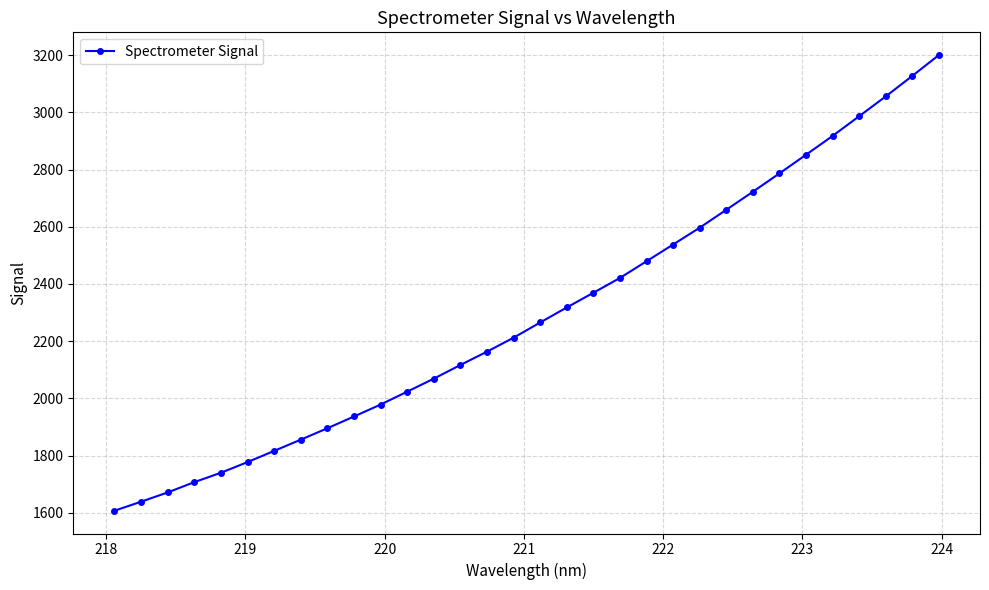

What is the average value?

2297.1